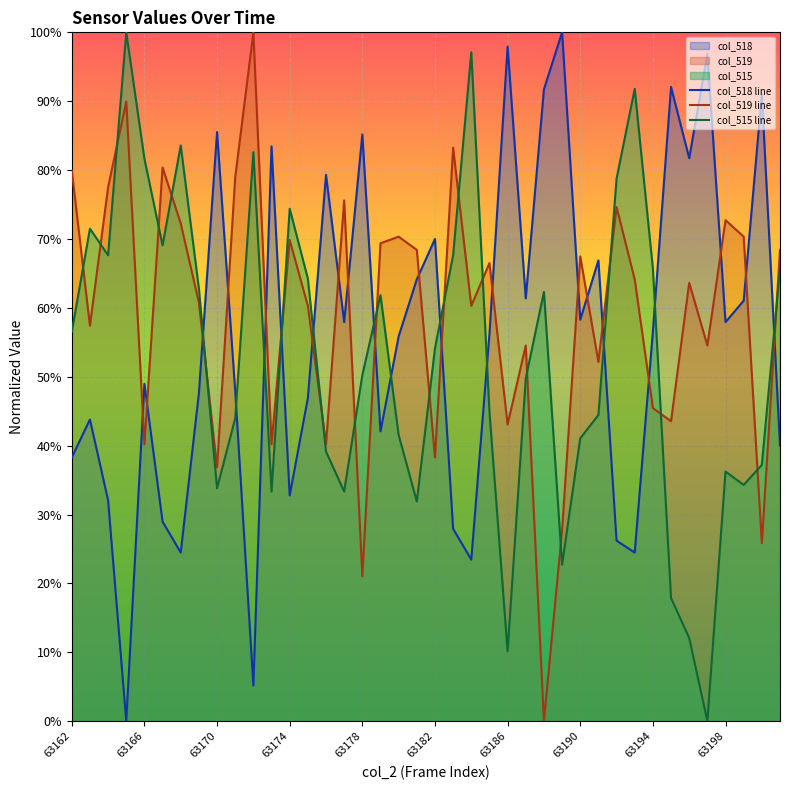

Count the number of data series in this chart.

3